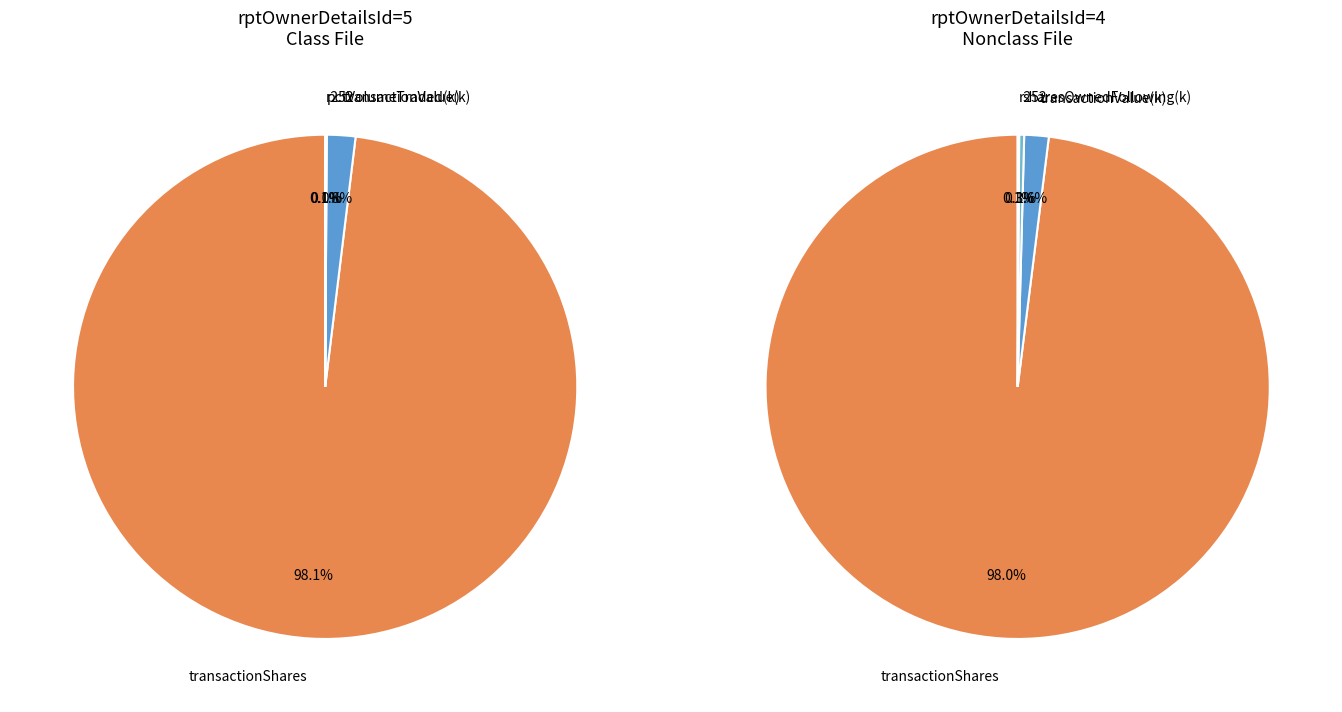

Does rptOwnerDetailsId=5 (2017-01-30, S) account for over 50% of the chart?

Yes